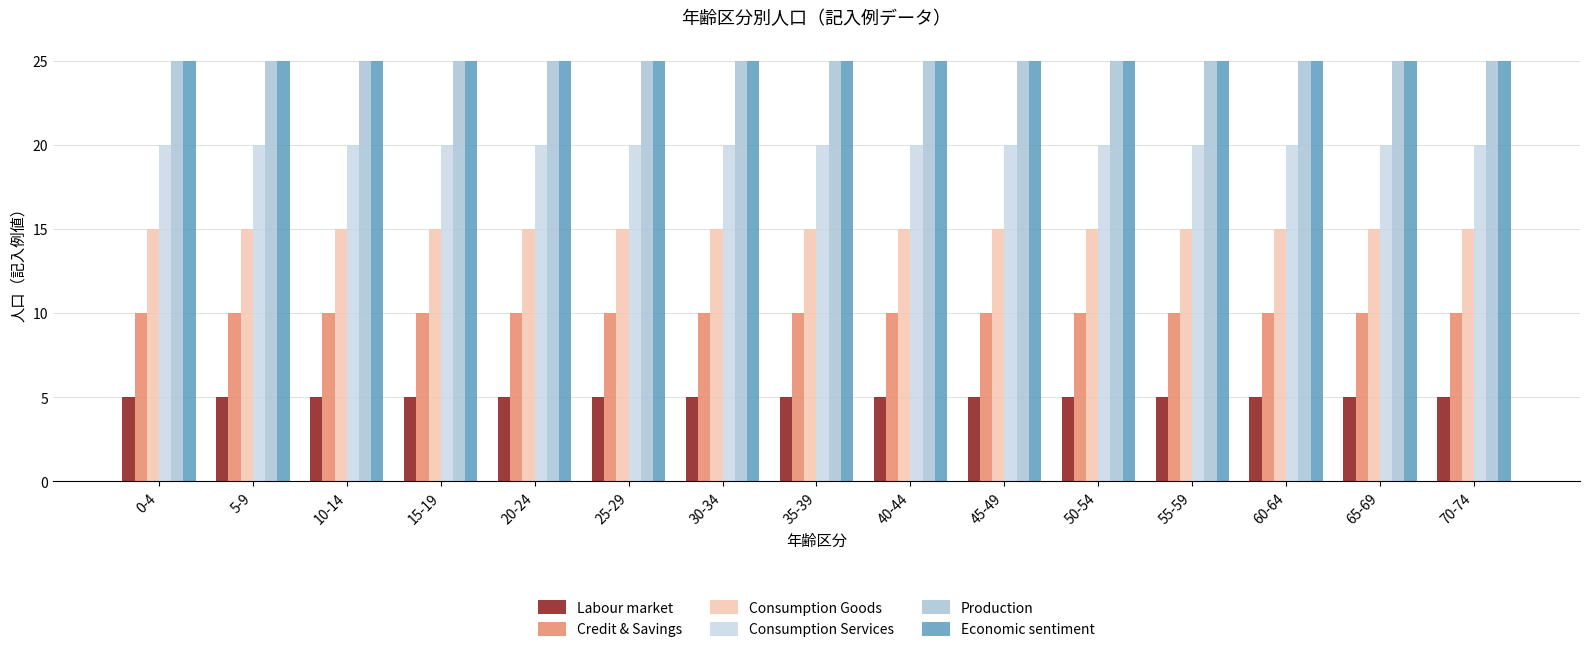

Is the value of Consumption Goods at 20-24 greater than the value of Production at 0-4?

No